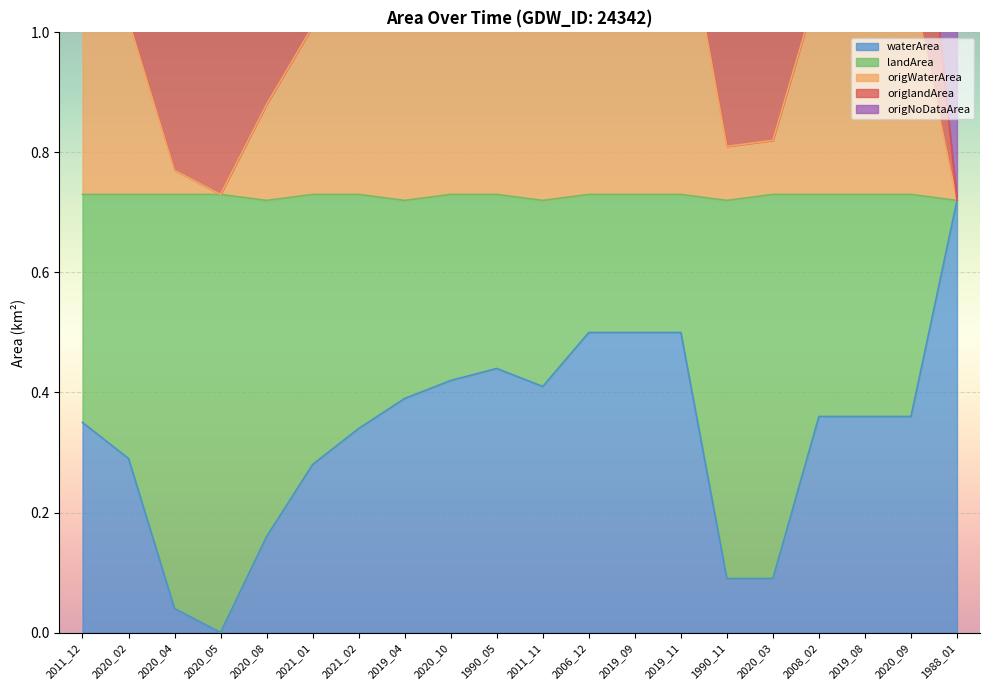

Is the value of waterArea at 2020_09 greater than the value of origWaterArea at 2020_08?

No